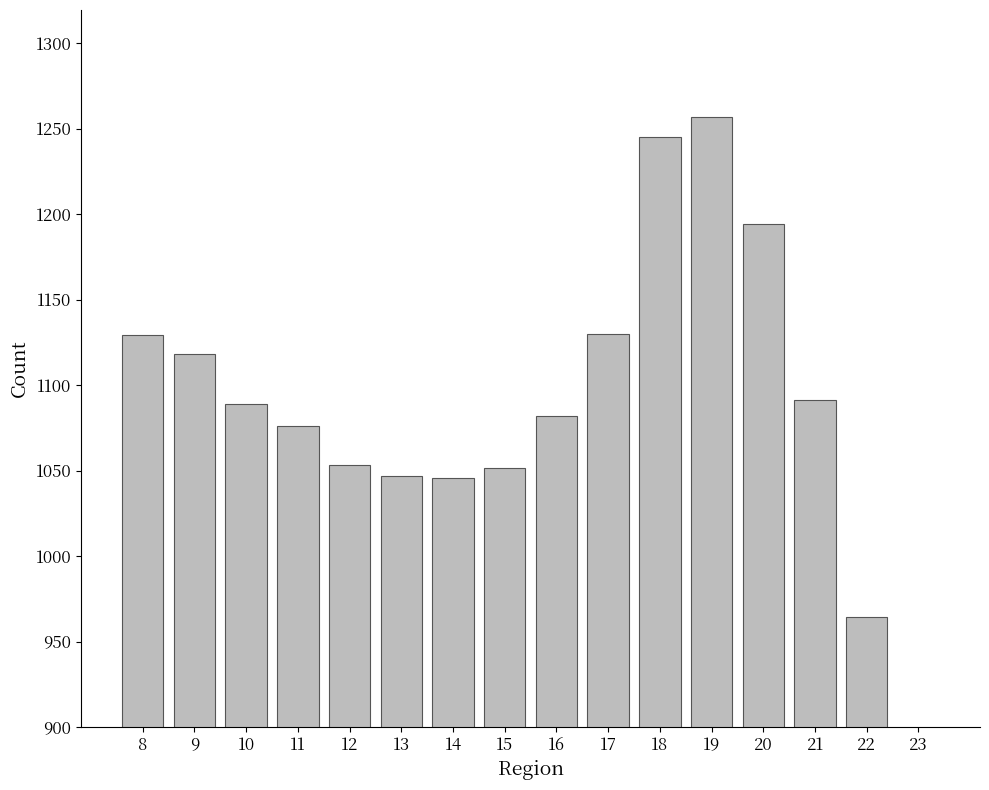

What is the difference between the second highest and minimum values?

388.6